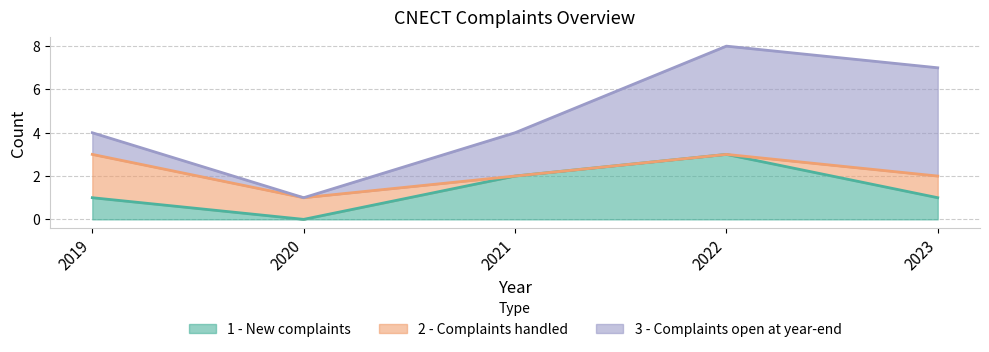

Where is the first local maximum for 1 - New complaints?

2022